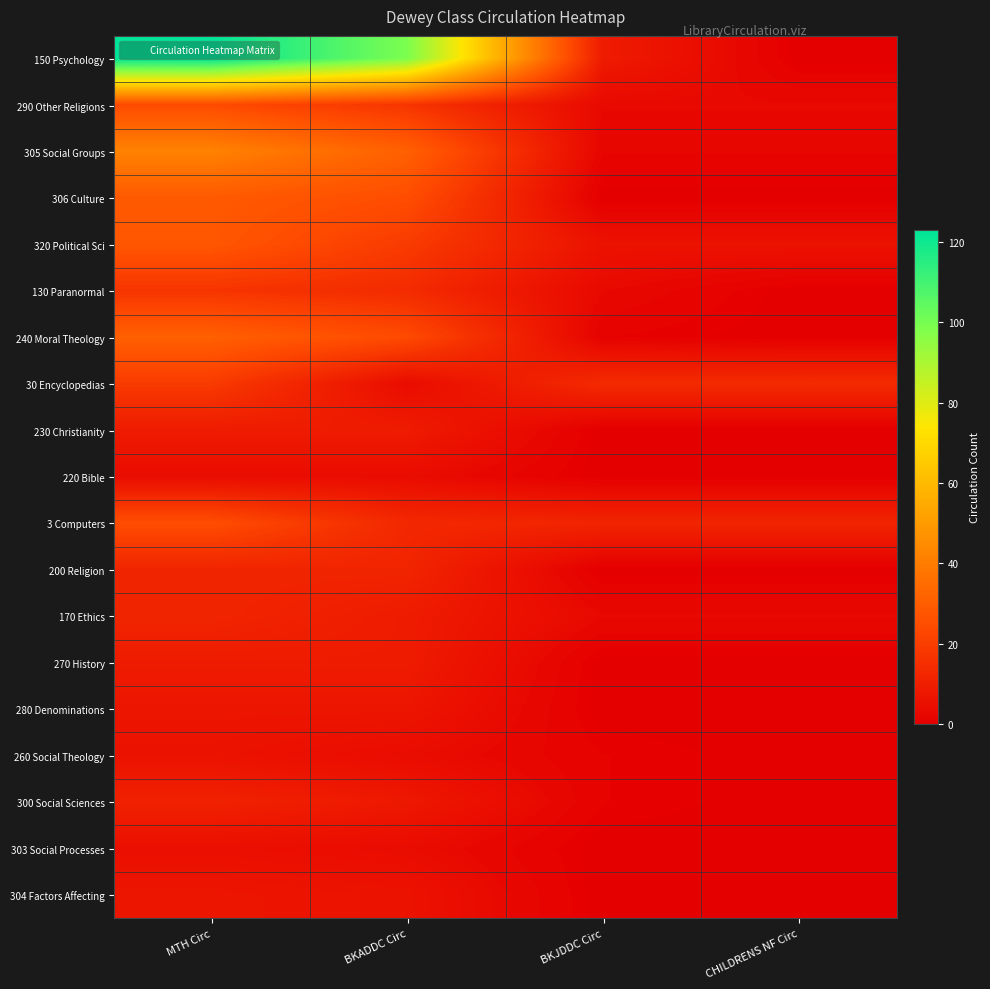

Which has a higher value, CHILDRENS NF Circ or BKADDC Circ?

BKADDC Circ